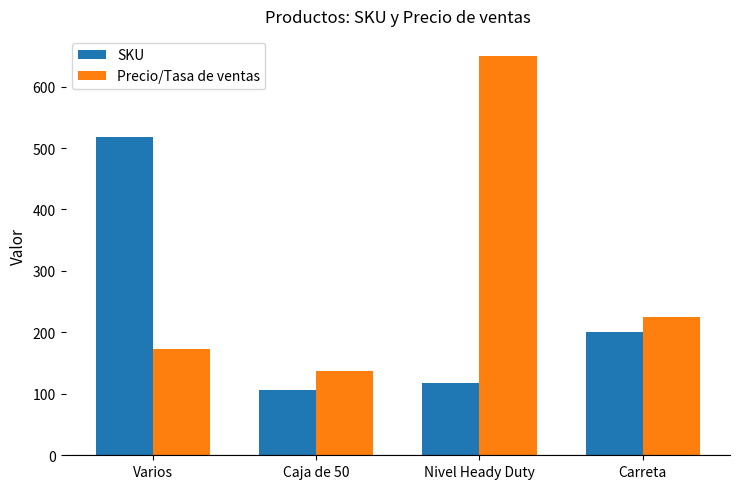

What are all the series names shown in the legend?

SKU, Precio/Tasa de ventas